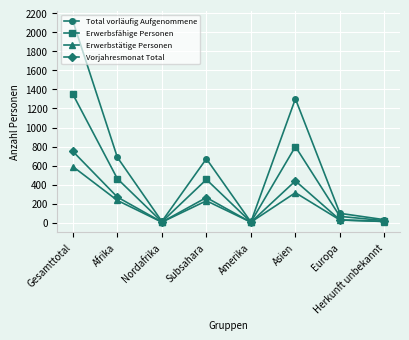

What is the spread (max minus min) of values at Afrika?

453